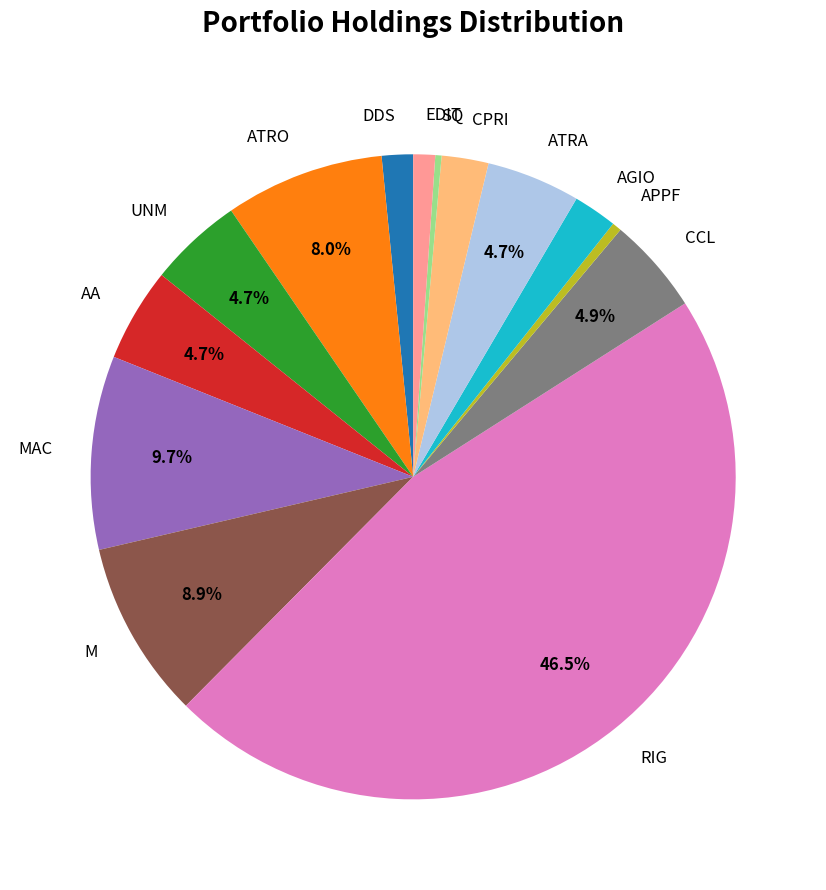

True or false: AA accounts for 5% of the total.

True